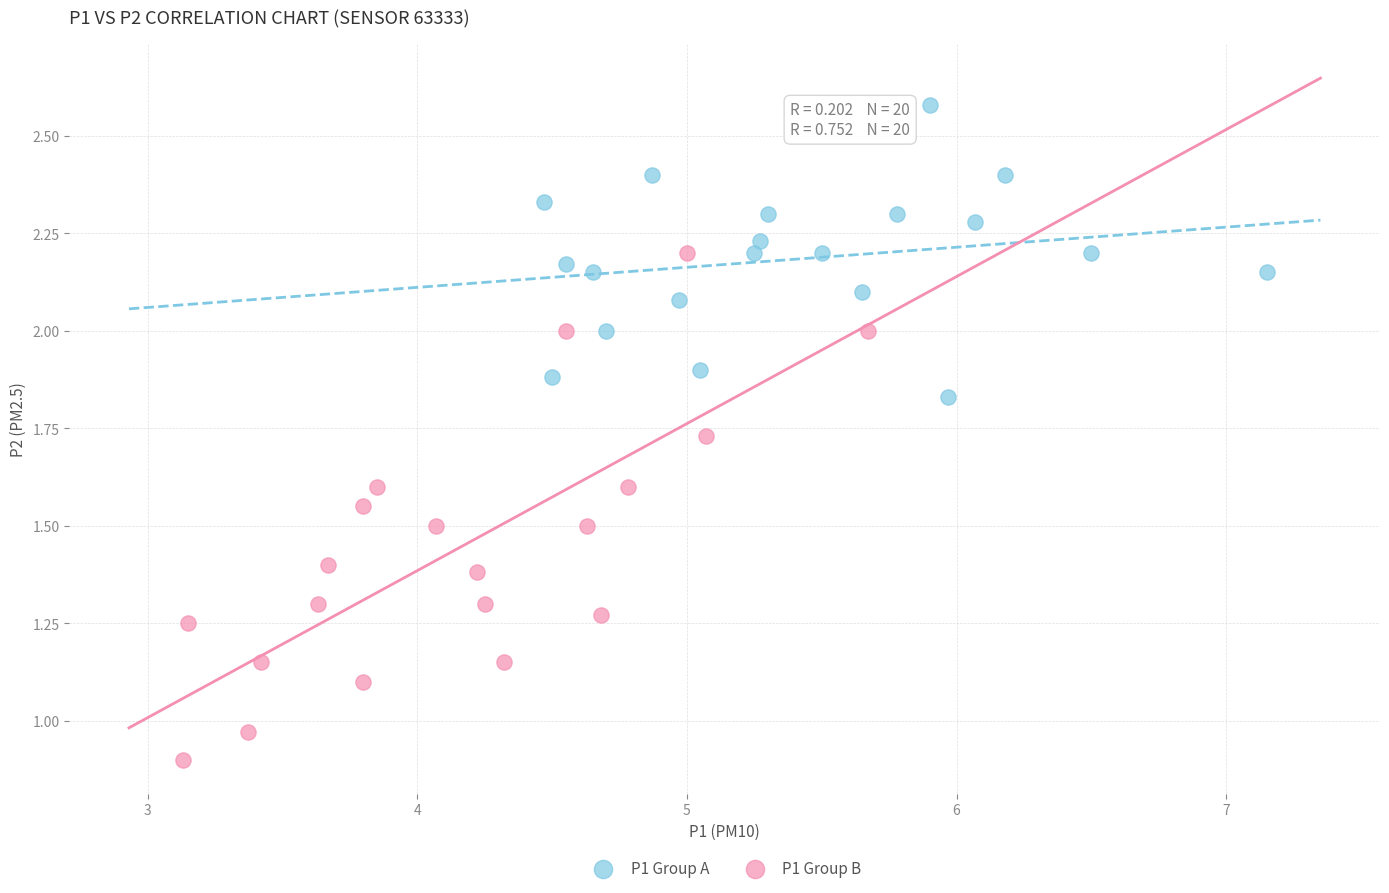

Which series reaches the maximum Y coordinate?

P1 Group A